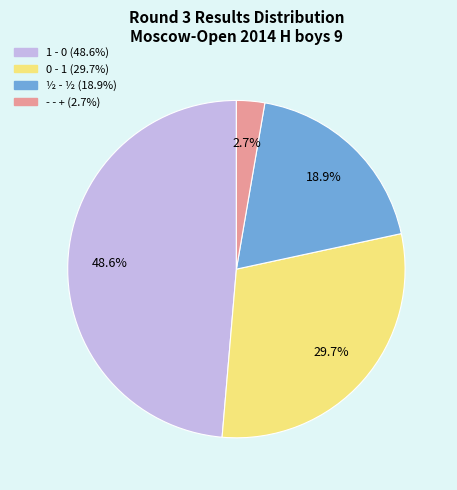

How many slices are in this pie chart?

4